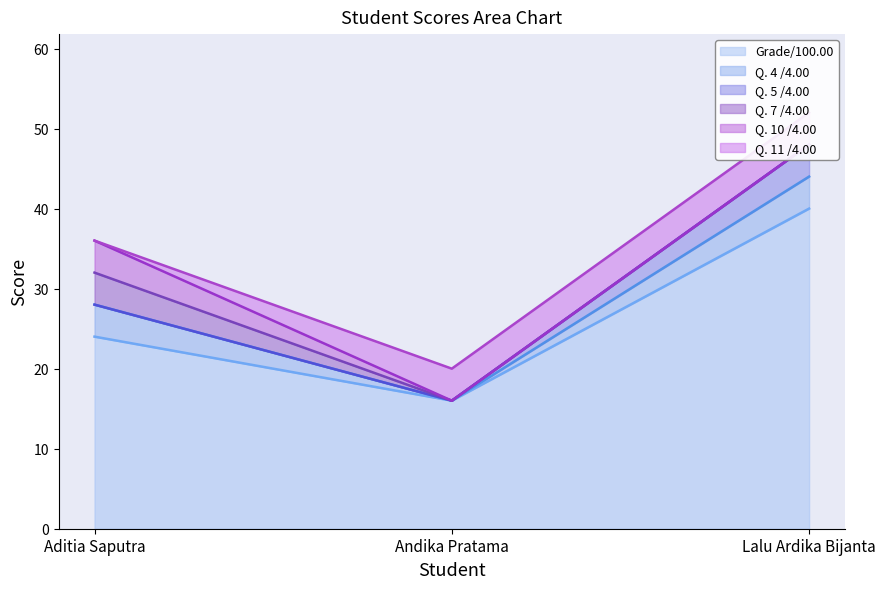

What is the difference between the Q. 10 /4.00 values at Aditia Saputra and Lalu Ardika Bijanta?

4